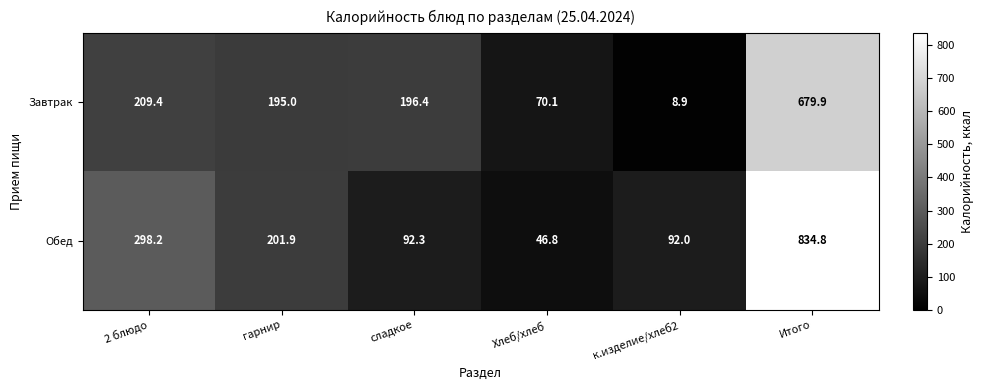

Which label corresponds to the smallest value in the chart?

к.изделие/хлеб2